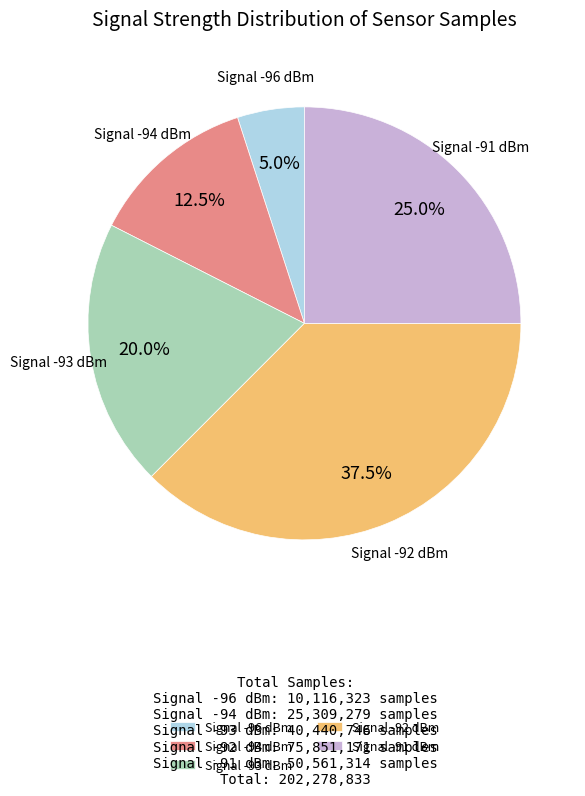

Is the sum of Signal -93 dBm and Signal -92 dBm greater than half?

Yes